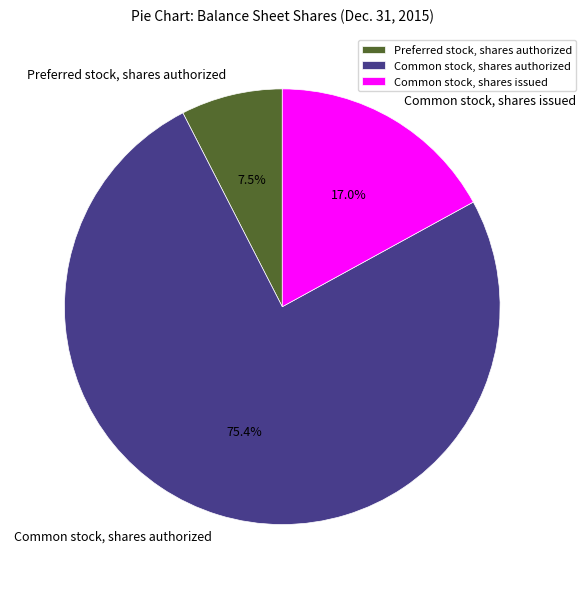

How many slices are in this pie chart?

3